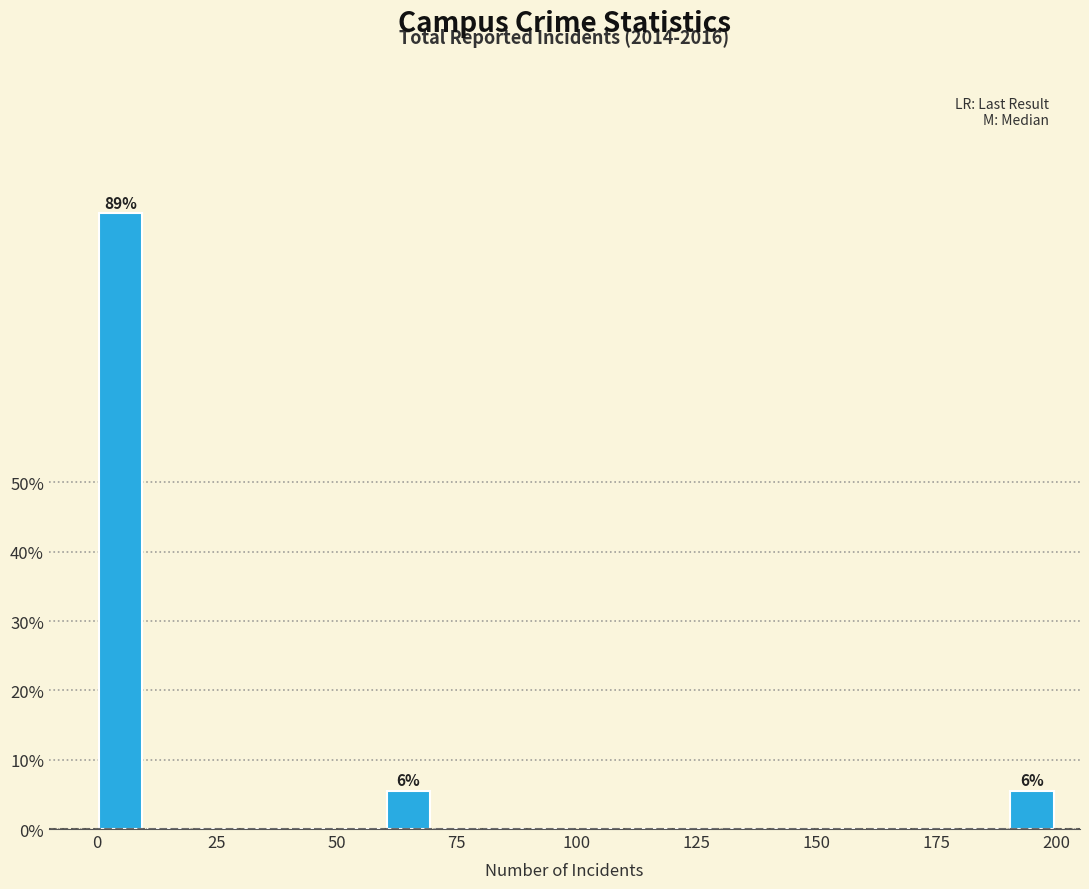

Around what value on the x-axis is the tallest bar? Give the approximate position of its centre, as read against the axis.

5